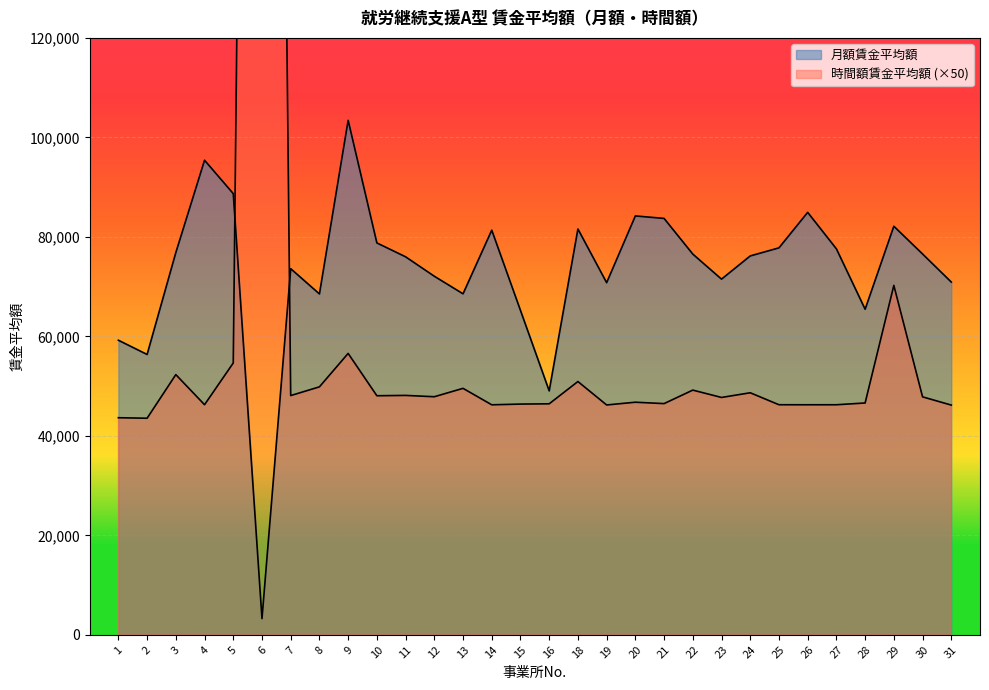

Reading left to right, what are all the values shown in this chart?

月額賃金平均額: 1=59221.4	2=56358.6	3=76835.9	4=95404.9	5=88692.1	6=3257.3	7=73605.3	8=68529.1	9=103426.4	10=78781.4	11=75992.3	12=72084.4	13=68553.4	14=81343.2	15=65215.1	16=49040.0	18=81581.0	19=70789.6	20=84207.4	21=83707.0	22=76538.1	23=71502.5	24=76168.1	25=77790.7	26=84925.5	27=77592.3	28=65452.2	29=82137.2	30=76558.5	31=70910.9
時間額賃金平均額: 1=43642.5	2=43536.5	3=52307.5	4=46257.0	5=54646.0	6=586140.5	7=48093.5	8=49846.5	9=56570.5	10=48059.5	11=48126.0	12=47861.0	13=49546.0	14=46239.5	15=46384.5	16=46439.5	18=50918.0	19=46206.5	20=46758.0	21=46479.0	22=49192.5	23=47715.0	24=48657.0	25=46252.0	26=46246.5	27=46250.0	28=46603.5	29=70244.5	30=47836.5	31=46182.0